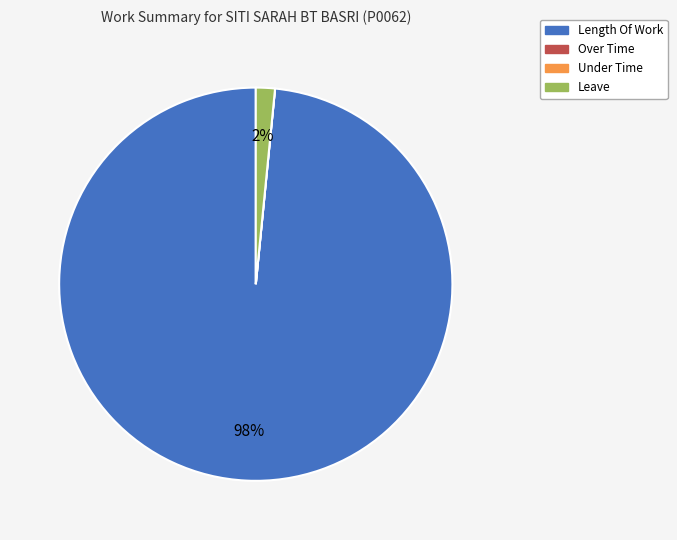

True or false: Length Of Work accounts for 98% of the total.

True